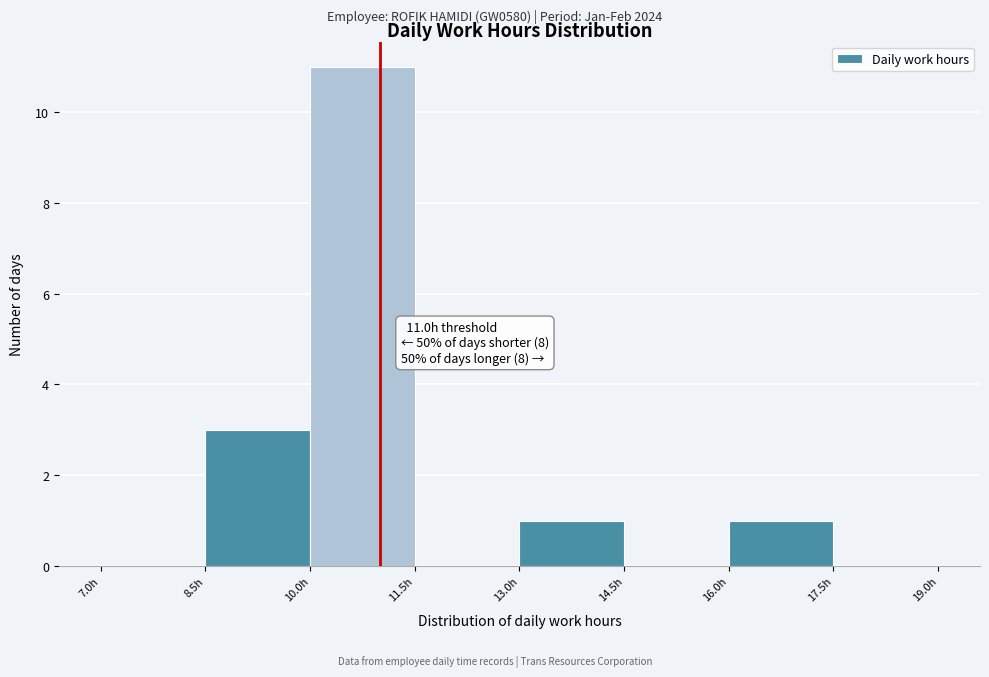

Which range on the x-axis has the tallest bar?

10.0 to 11.5